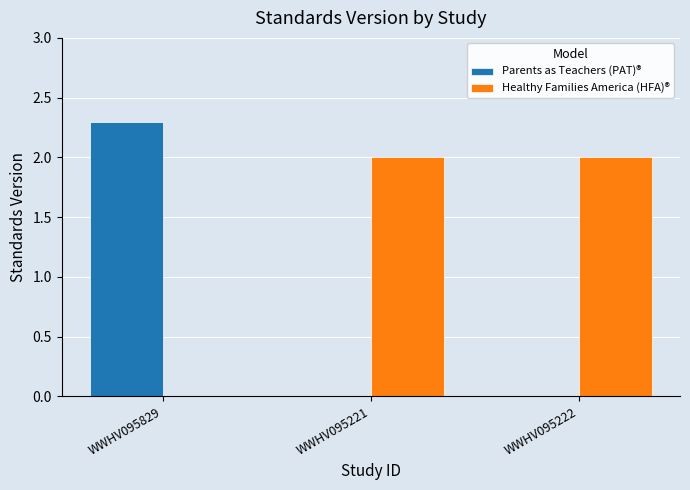

How many values in Healthy Families America (HFA)® are above zero?

2